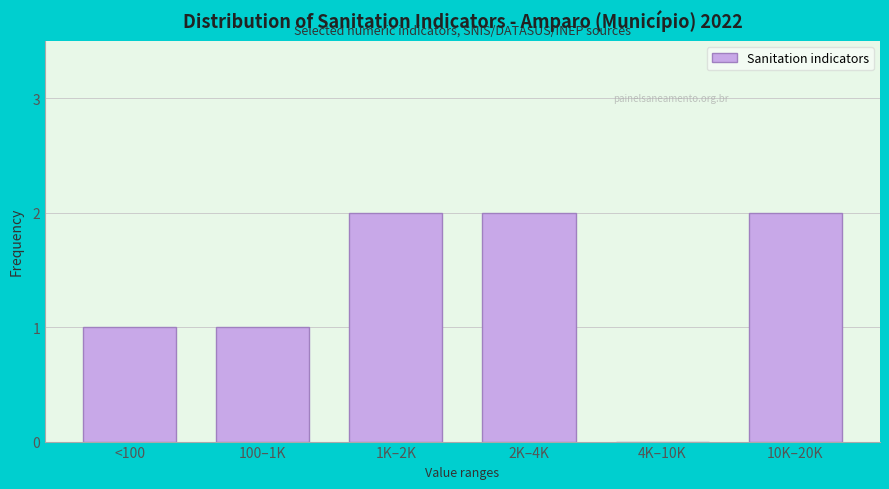

Which has a higher value, 1K–2K or <100?

1K–2K